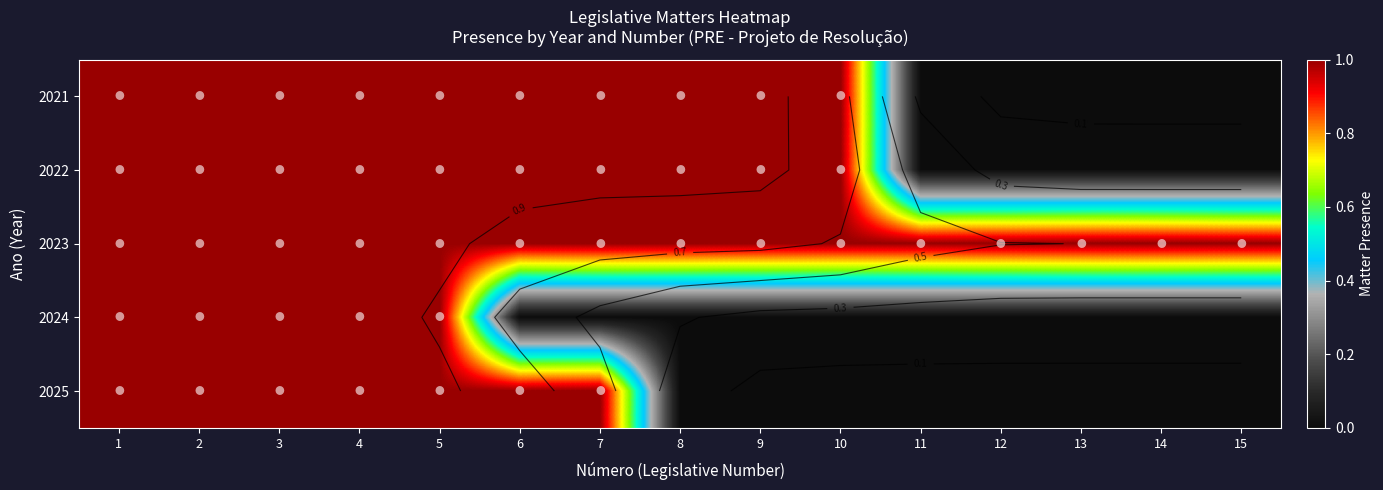

What is the greatest value displayed?

1